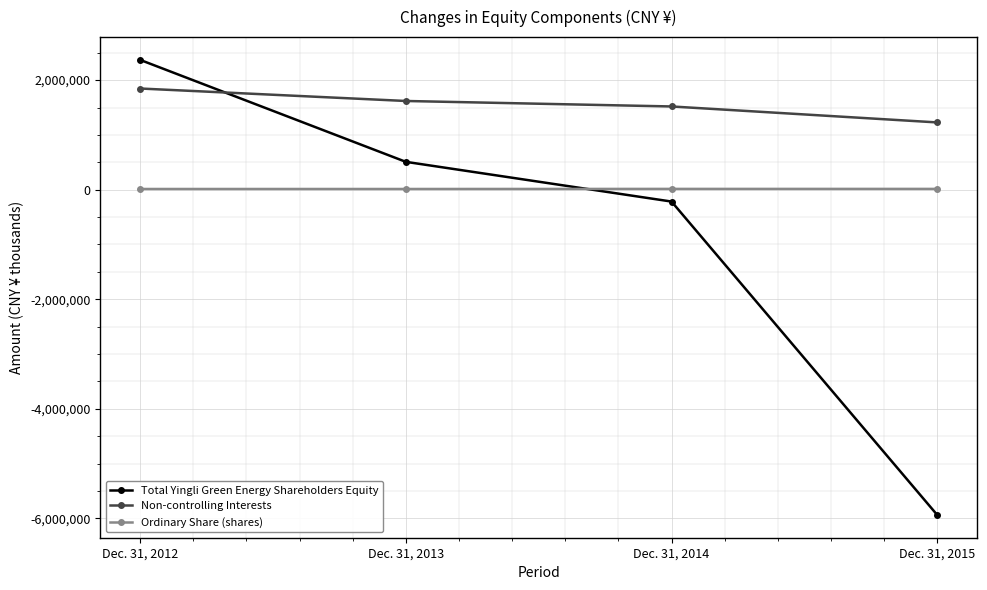

The value of Non-controlling Interests at Dec. 31, 2015 is 1803579. True or false?

False